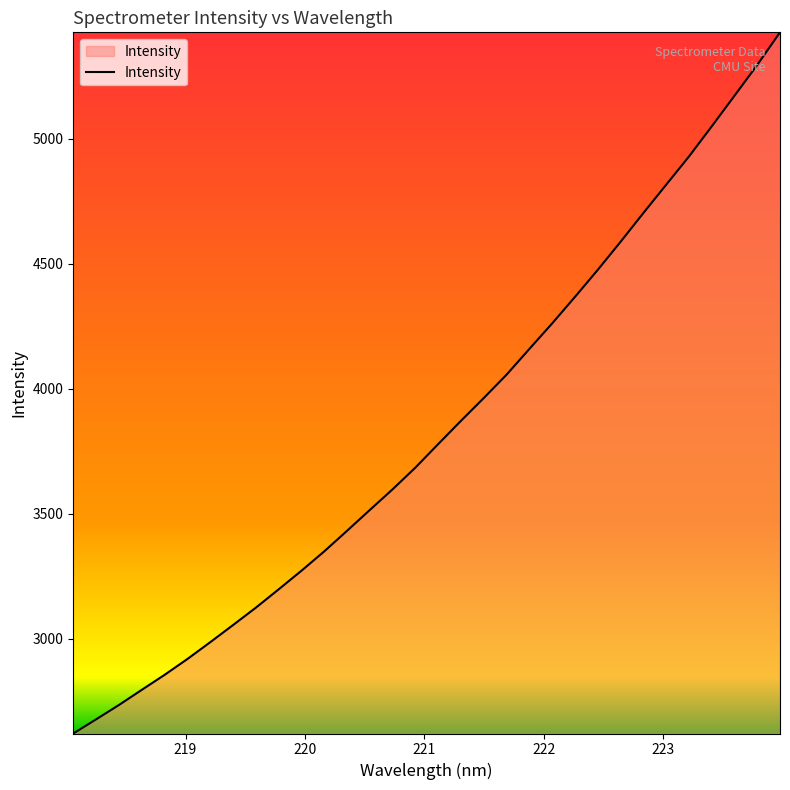

What is the greatest value displayed?

5425.9